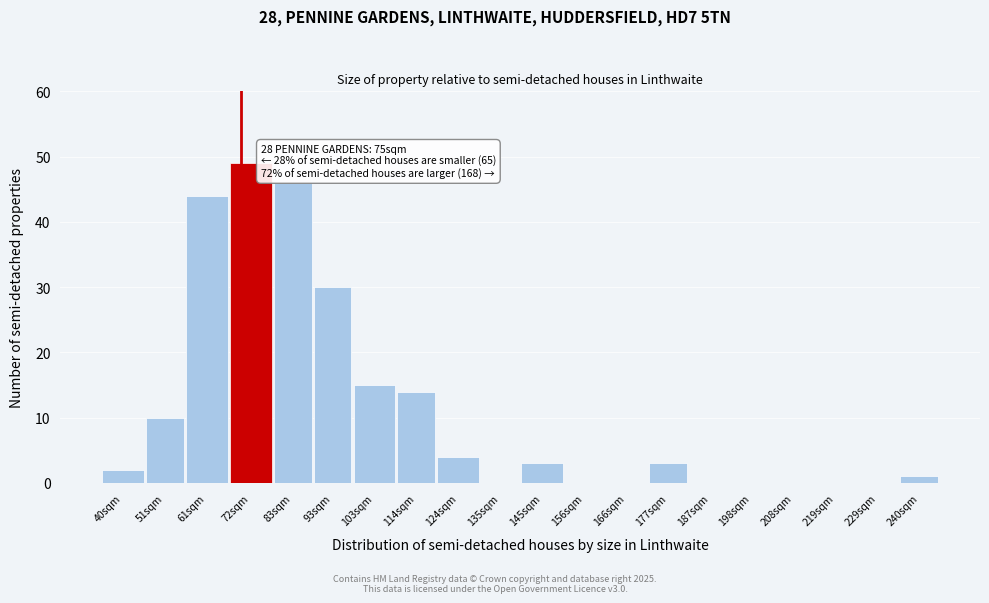

Reading right to left, extract all data points from this chart.

240sqm=1	229sqm=0	219sqm=0	208sqm=0	198sqm=0	187sqm=0	177sqm=3	166sqm=0	156sqm=0	145sqm=3	135sqm=0	124sqm=4	114sqm=14	103sqm=15	93sqm=30	83sqm=46	72sqm=49	61sqm=44	51sqm=10	40sqm=2